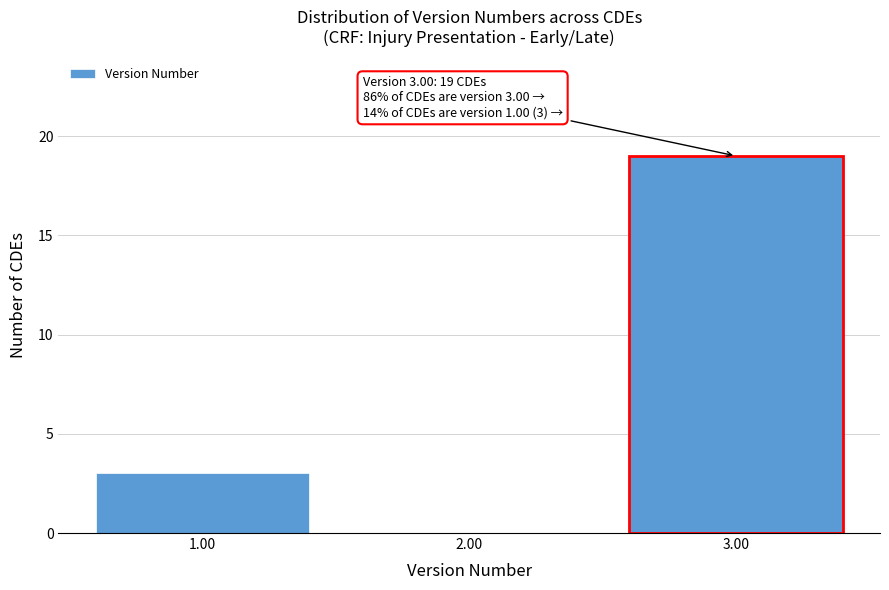

Reading left to right, list all the values displayed in this chart.

1.00=3	2.00=0	3.00=19